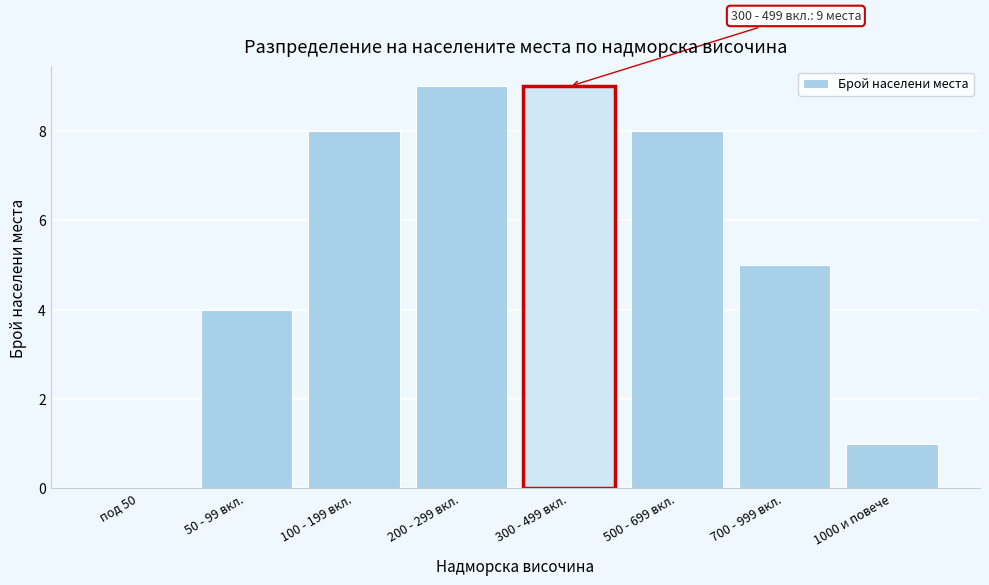

Reading left to right, extract all data points from this chart.

под 50=0	50 - 99 вкл.=4	100 - 199 вкл.=8	200 - 299 вкл.=9	300 - 499 вкл.=9	500 - 699 вкл.=8	700 - 999 вкл.=5	1000 и повече=1